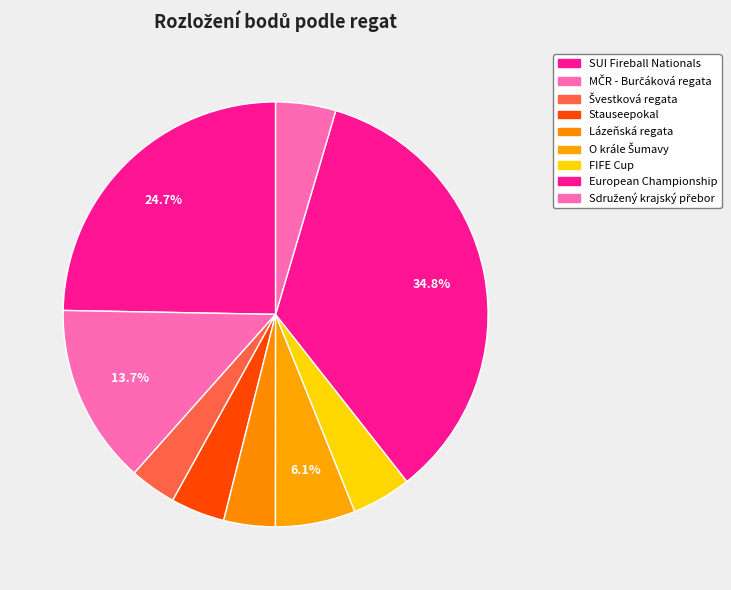

How many slices are in this pie chart?

9